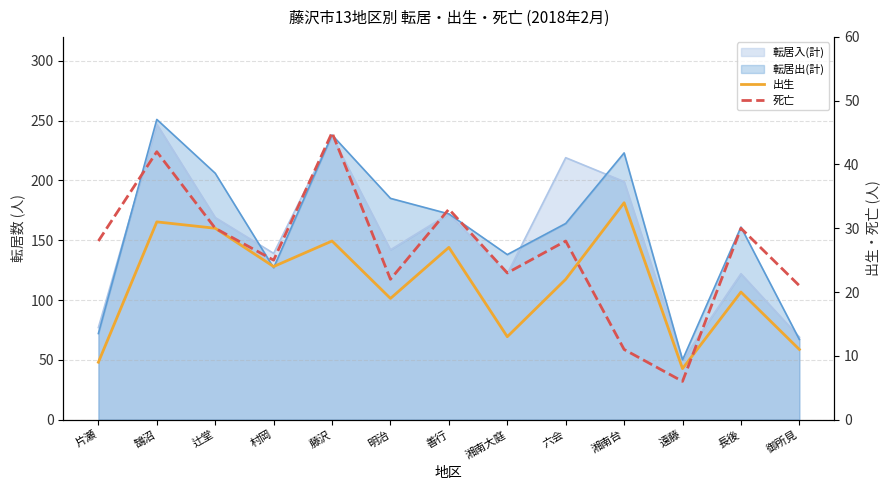

What is the total value across all series at 善行?

60